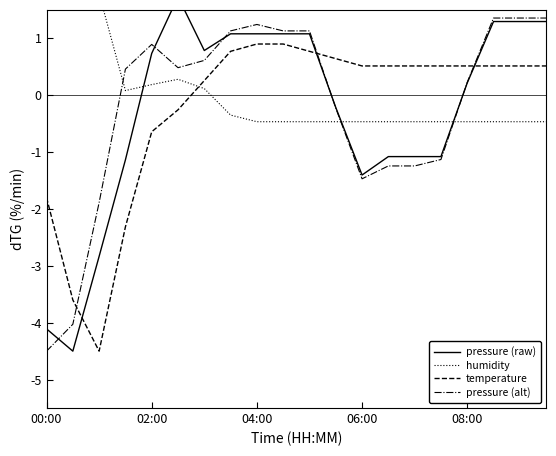

What is the average value of the pressure (raw) series?

-0.3